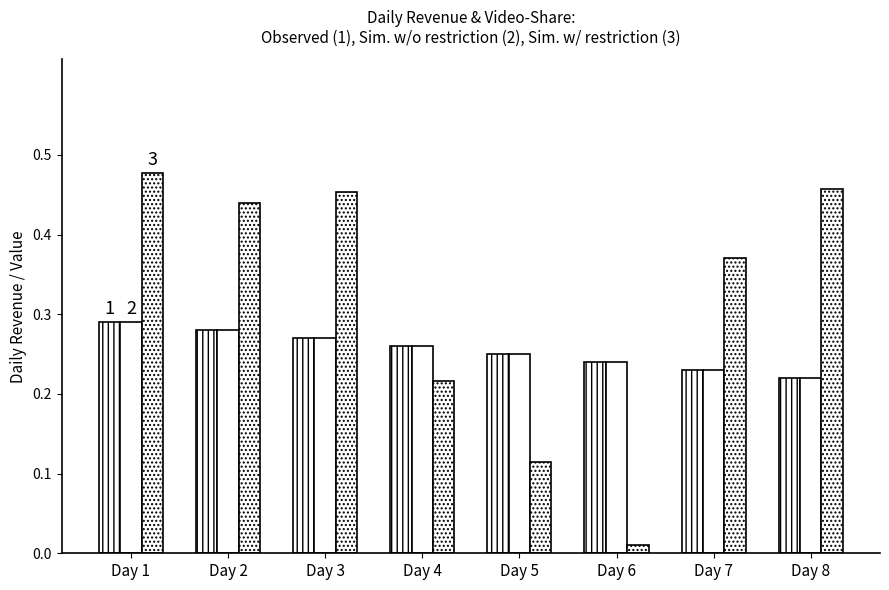

How many bars are there in each group?

3